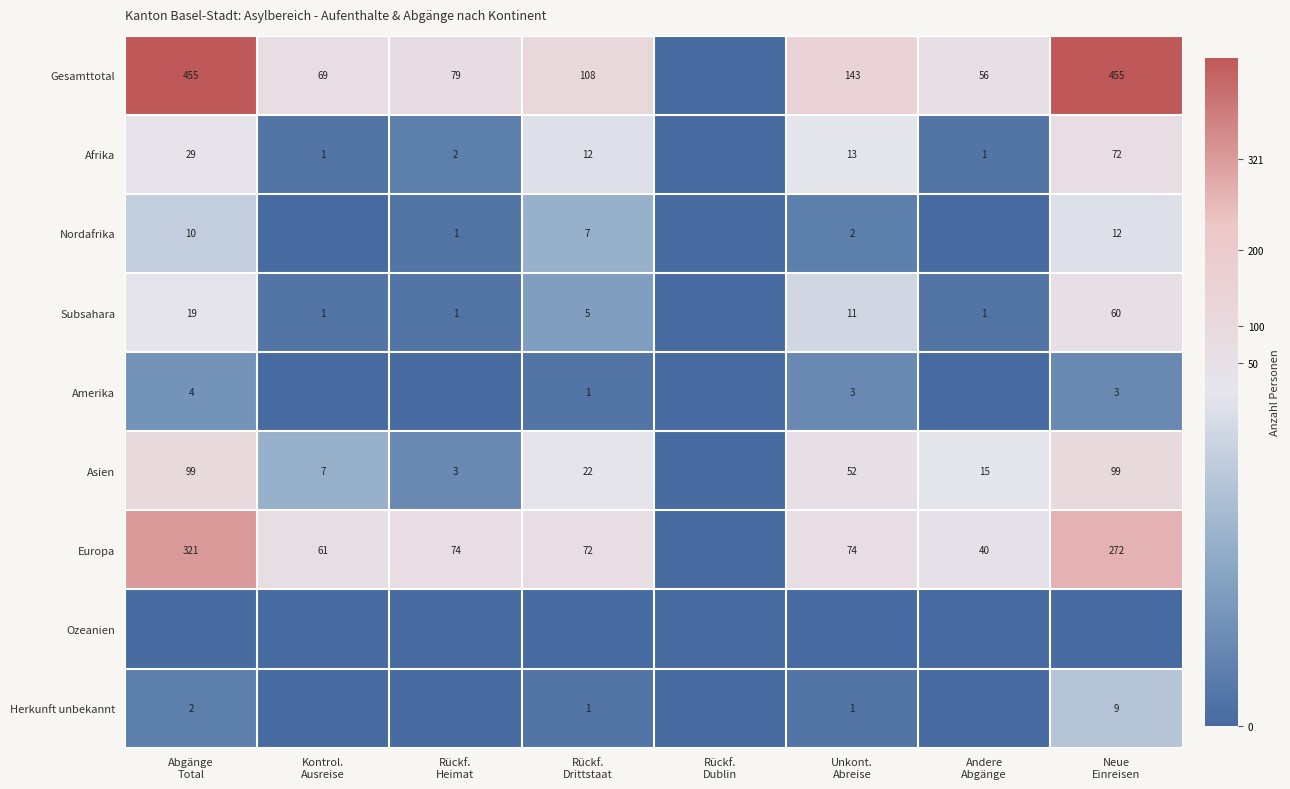

At which label is Afrika closest to 36?

Abgänge Total